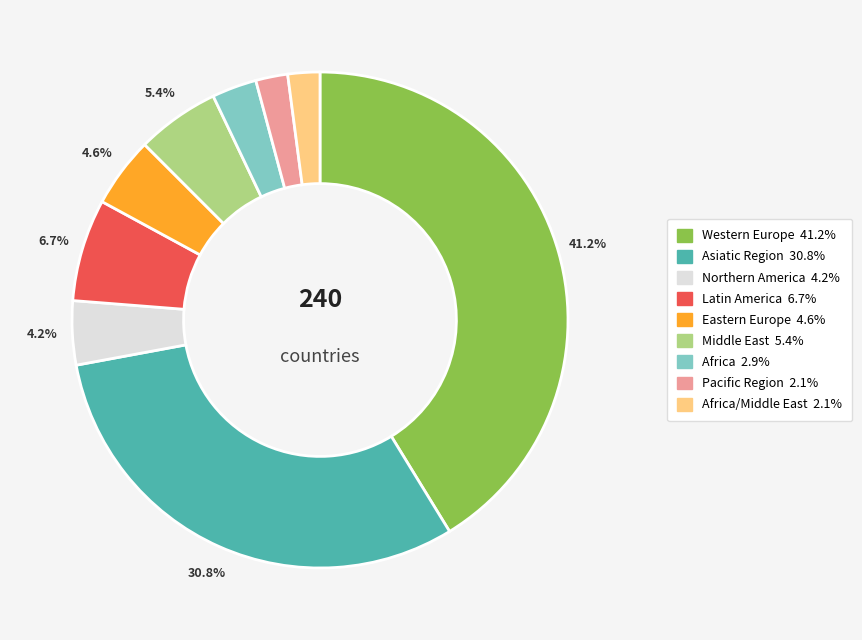

Is there a majority slice in this chart?

No